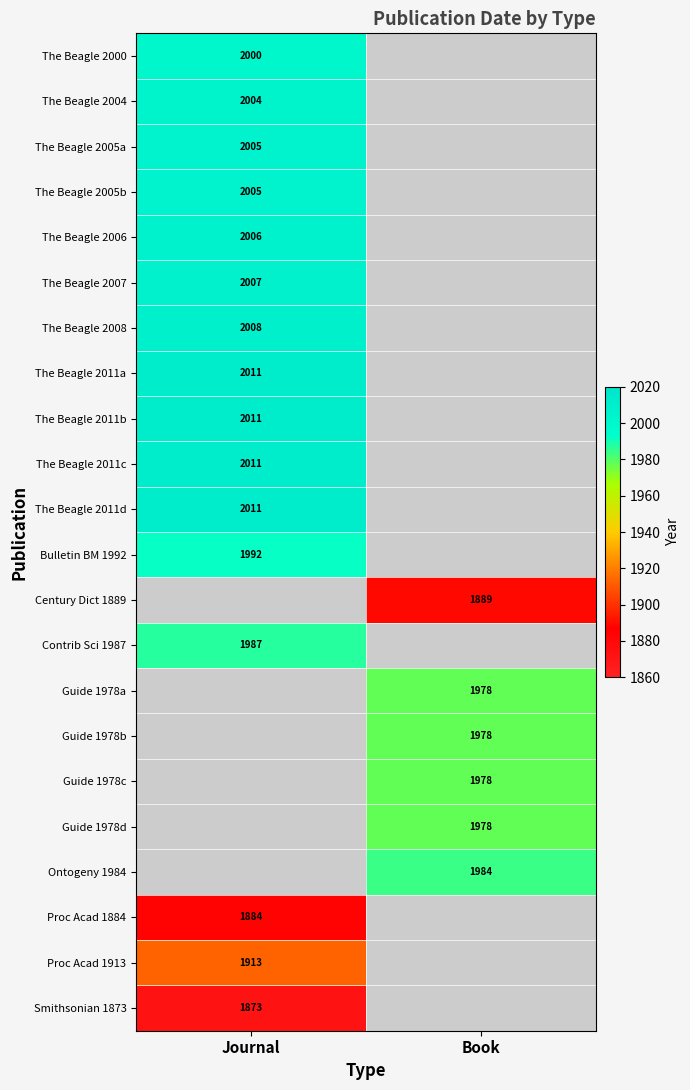

What is the maximum value shown in the chart?

2011.0